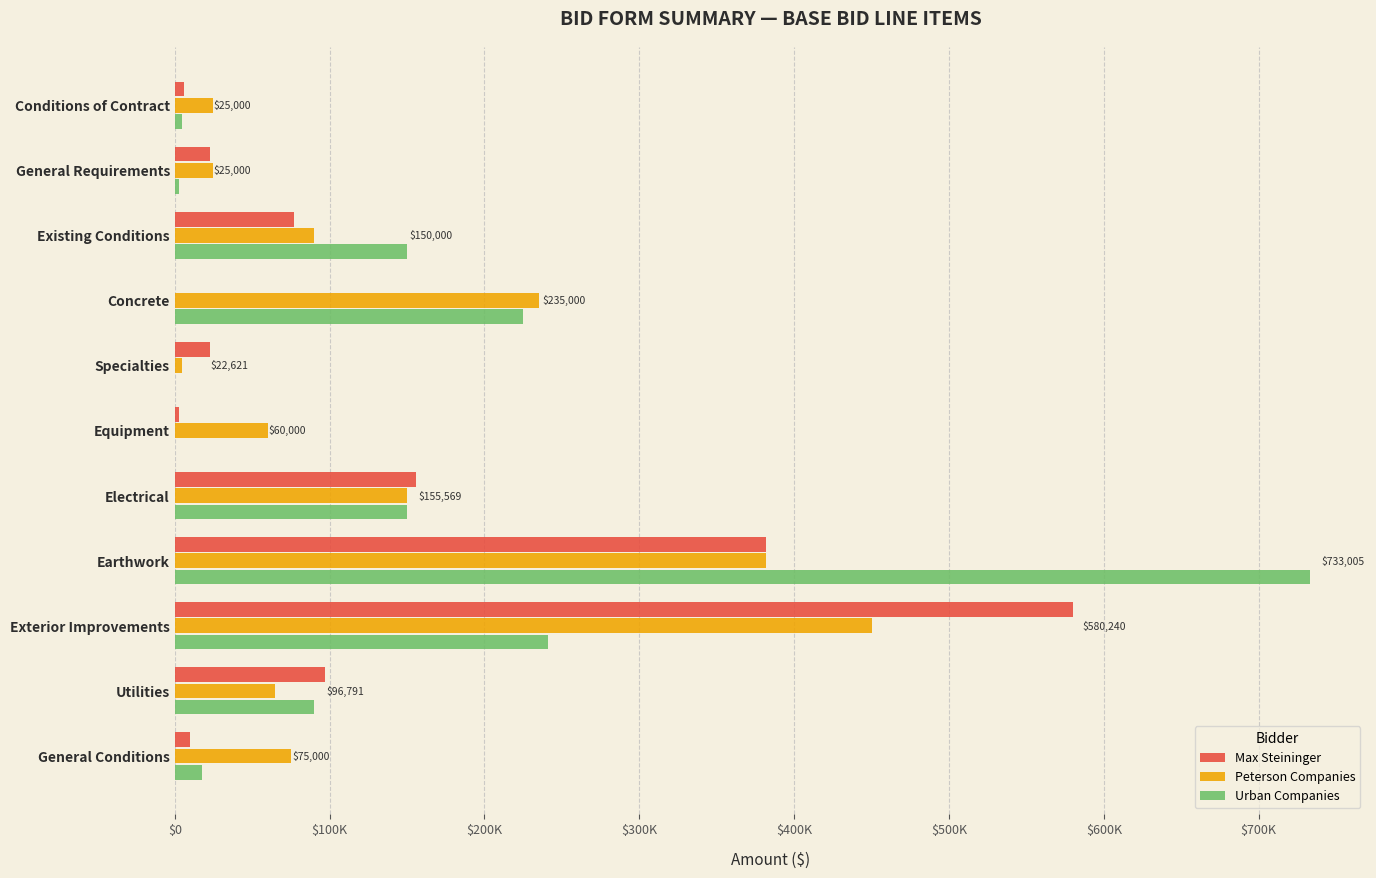

Rank the series by their average value, from lowest to highest.

Max Steininger, Peterson Companies, Urban Companies